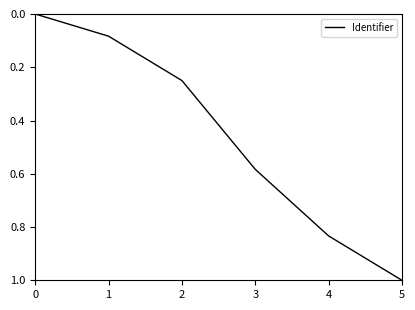

What is the difference between the maximum and minimum values?

1.0